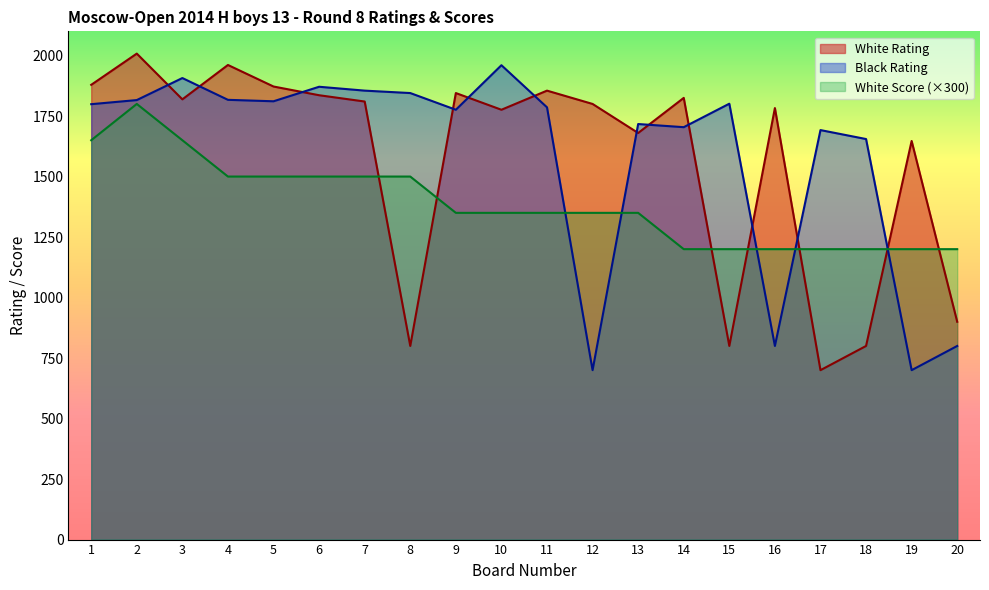

What is the total value across all series at 16?

3783